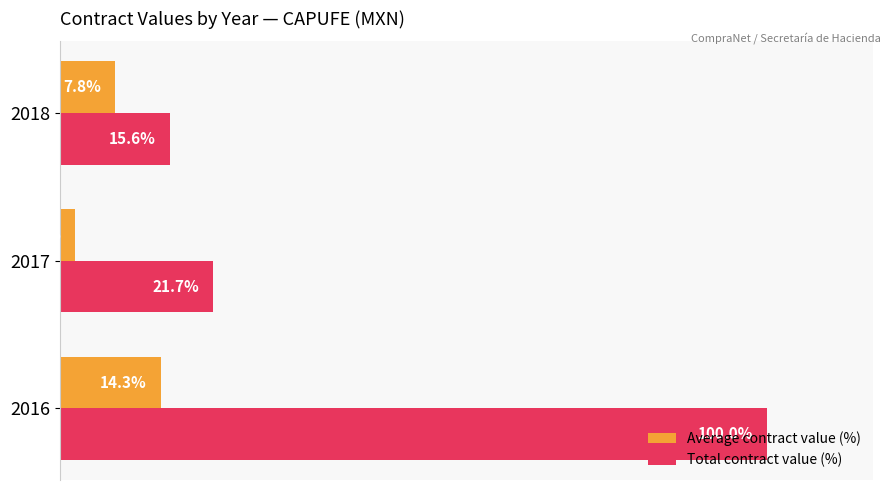

At 2016, list the series in order from largest to smallest.

Total contract value (%), Average contract value (%)